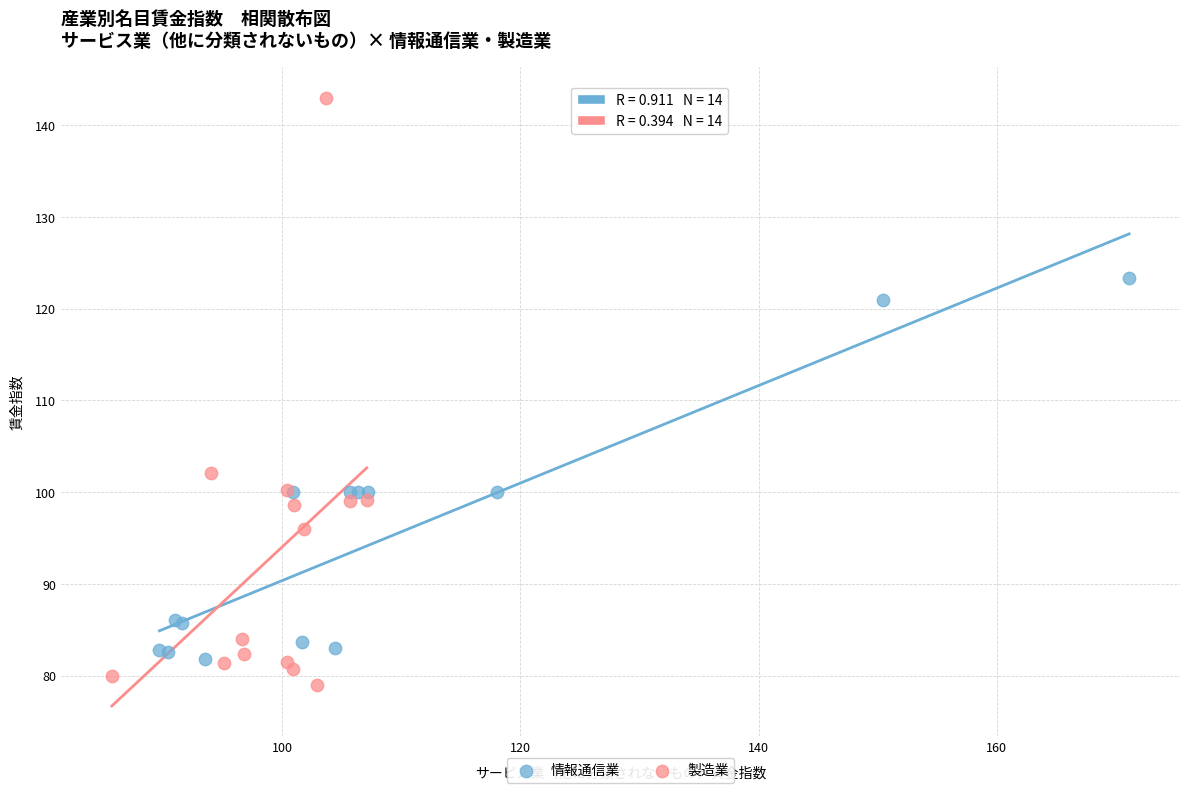

Which series contains the highest Y value?

製造業